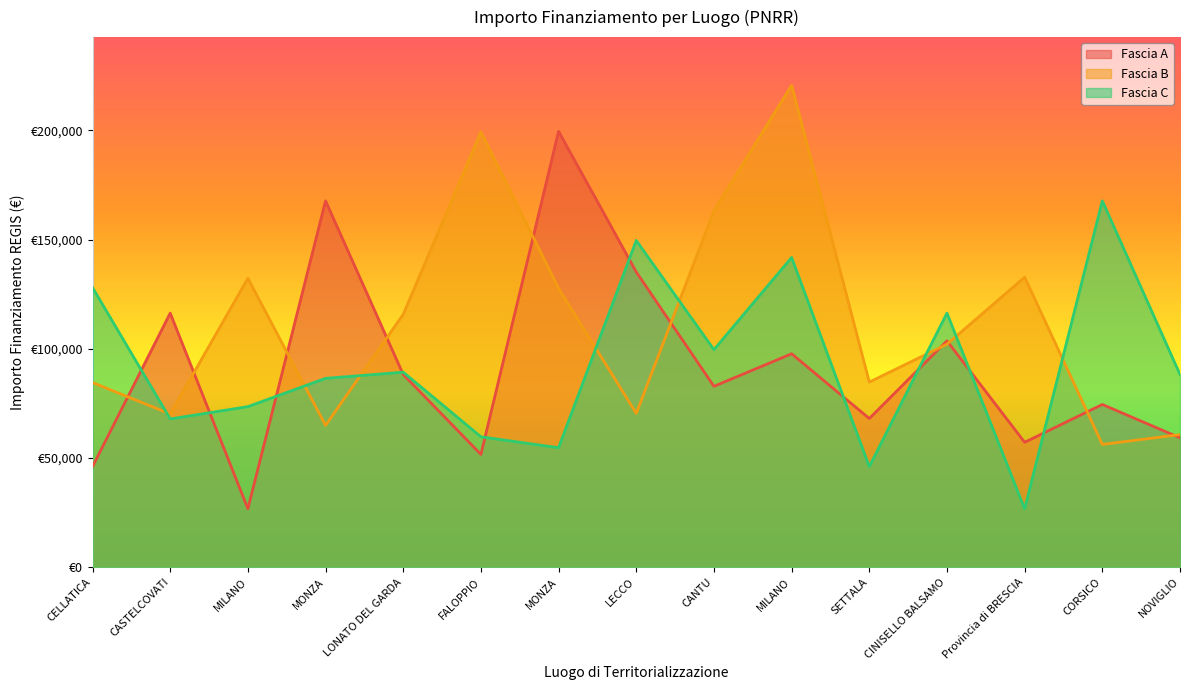

What is the total value across all series at CANTU?

345580.2